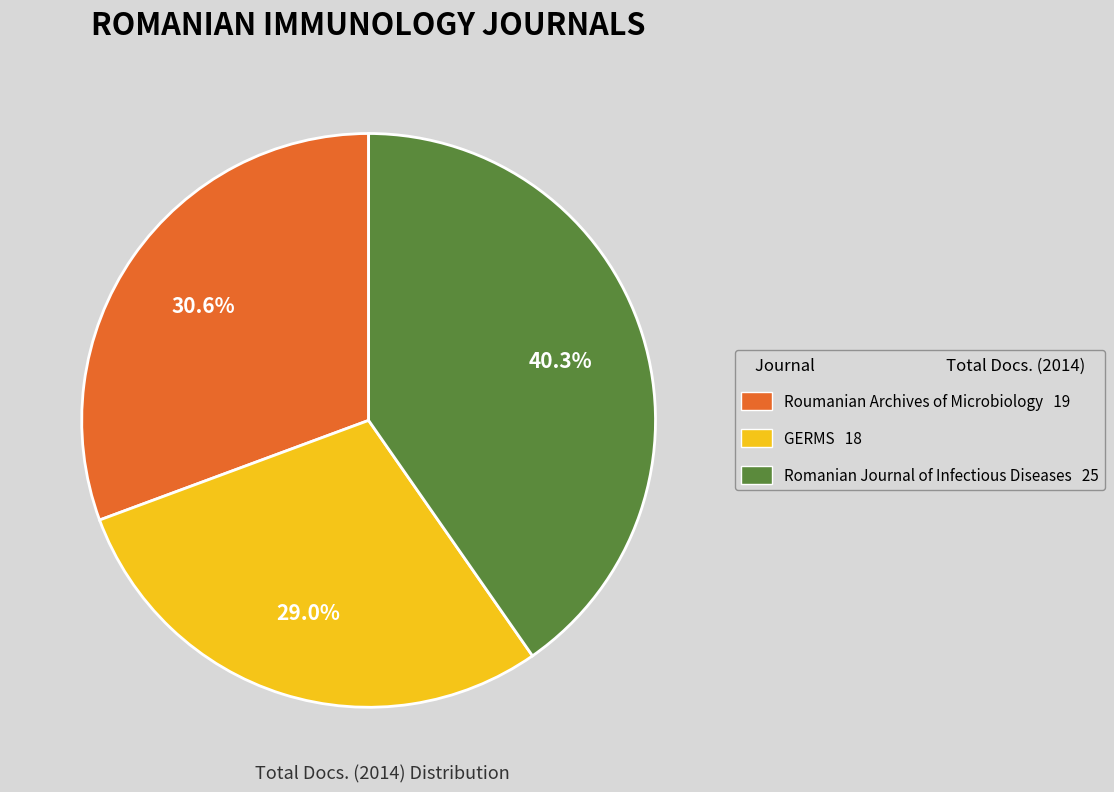

Which has a higher value, GERMS or Romanian Journal of Infectious Diseases?

Romanian Journal of Infectious Diseases